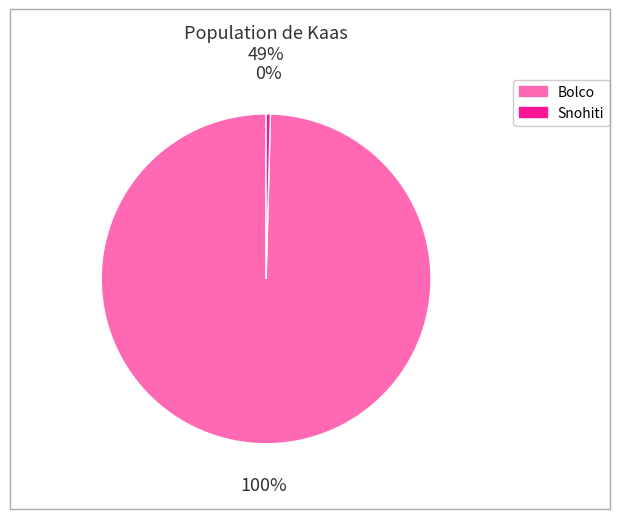

What is the smallest slice in the pie chart?

Snohiti